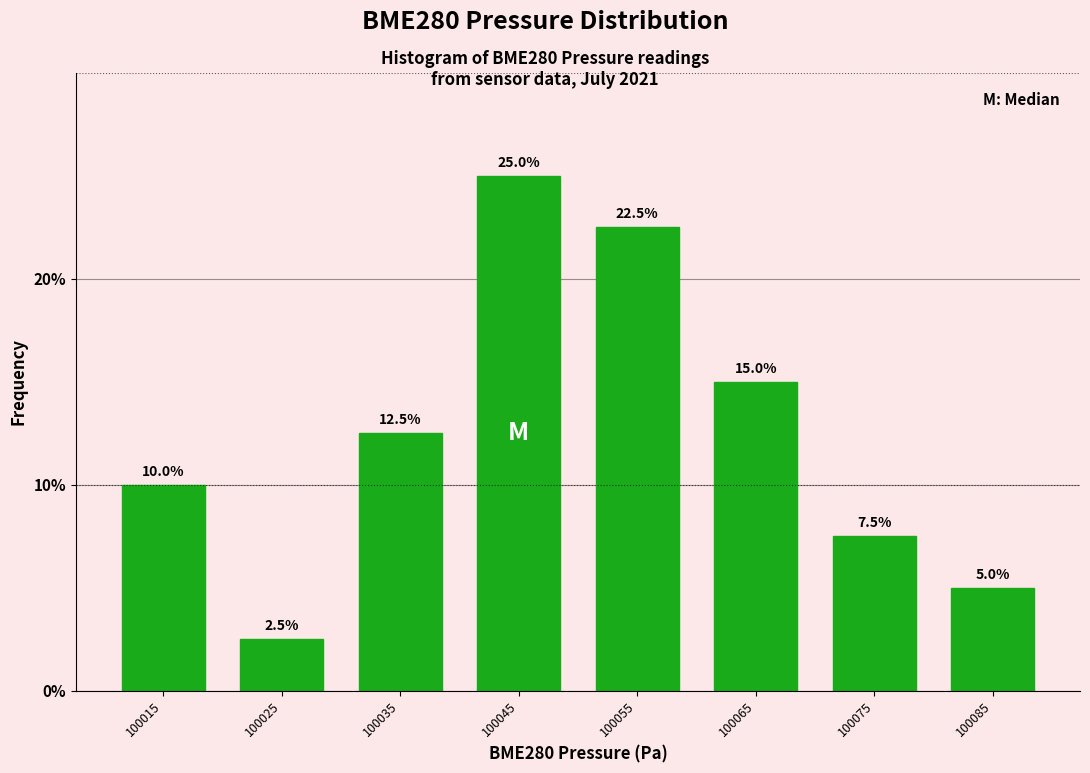

What is the height of the bar covering 100070 to 100080 on the x-axis?

7.5